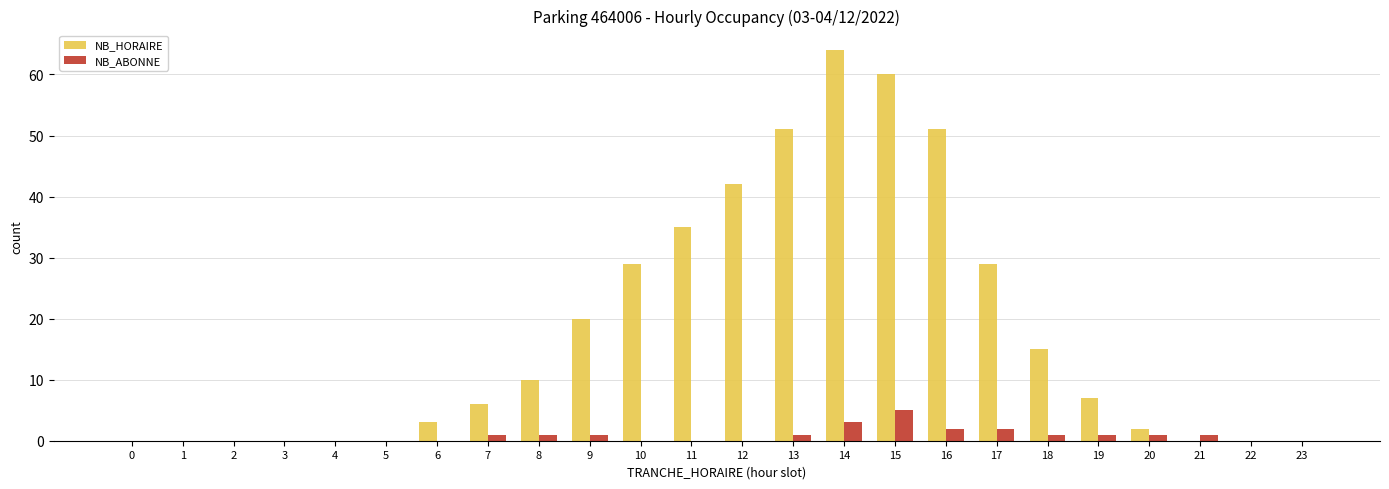

Which label corresponds to the largest value in the chart?

14